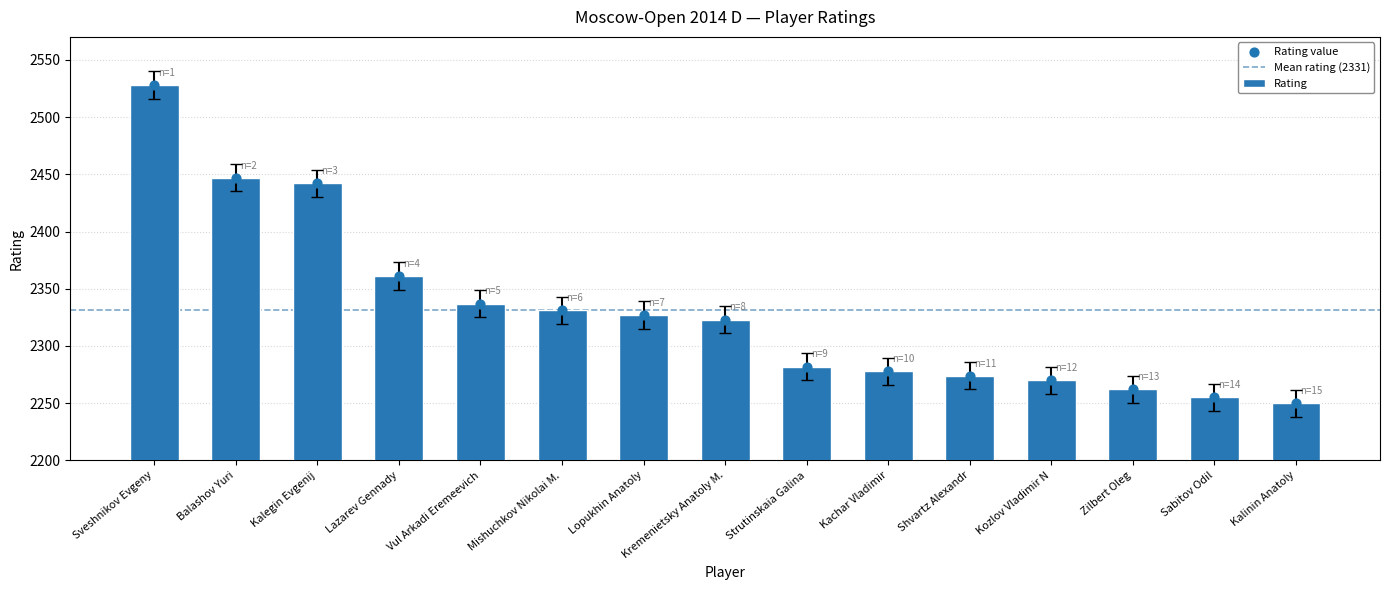

Between Vul Arkadi Eremeevich and Balashov Yuri, which is larger?

Balashov Yuri